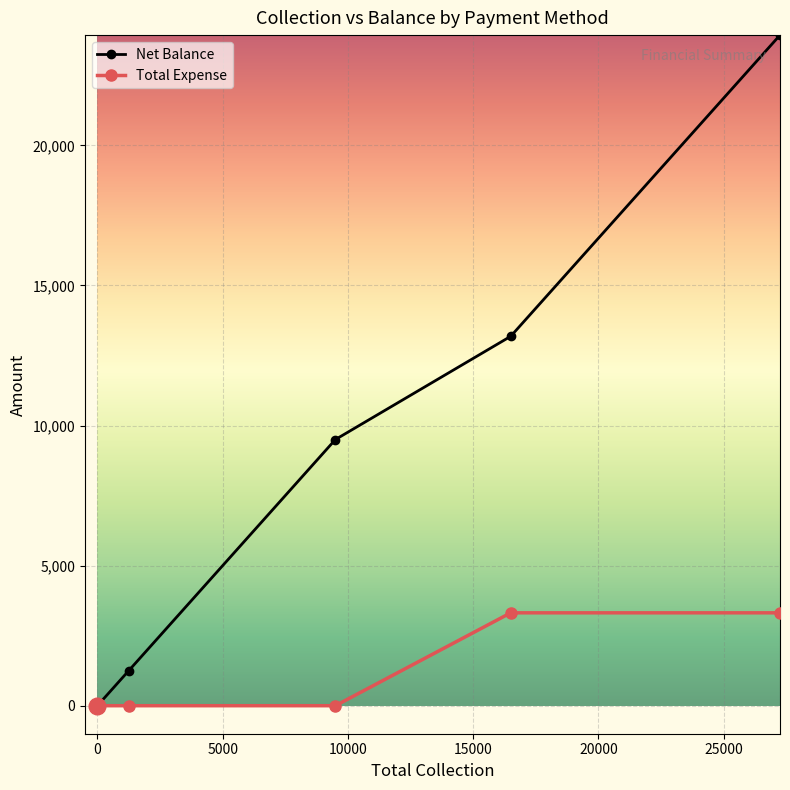

True or false: Total Expense and Net Balance cross at least once.

False